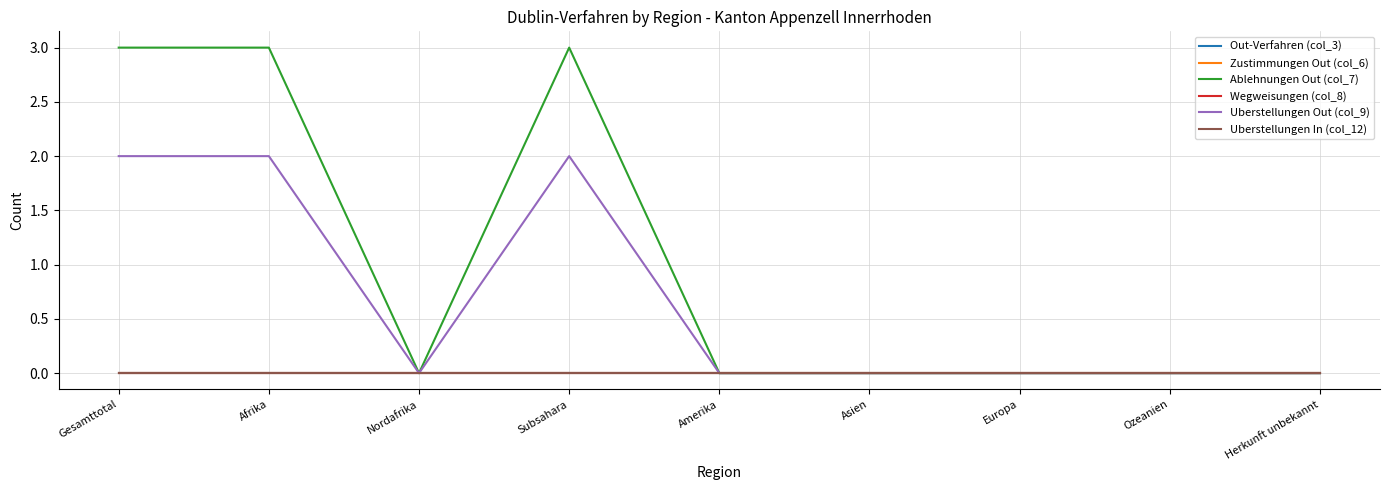

Rank the categories by Uberstellungen In (col_12) value from lowest to highest.

Gesamttotal, Afrika, Nordafrika, Subsahara, Amerika, Asien, Europa, Ozeanien, Herkunft unbekannt